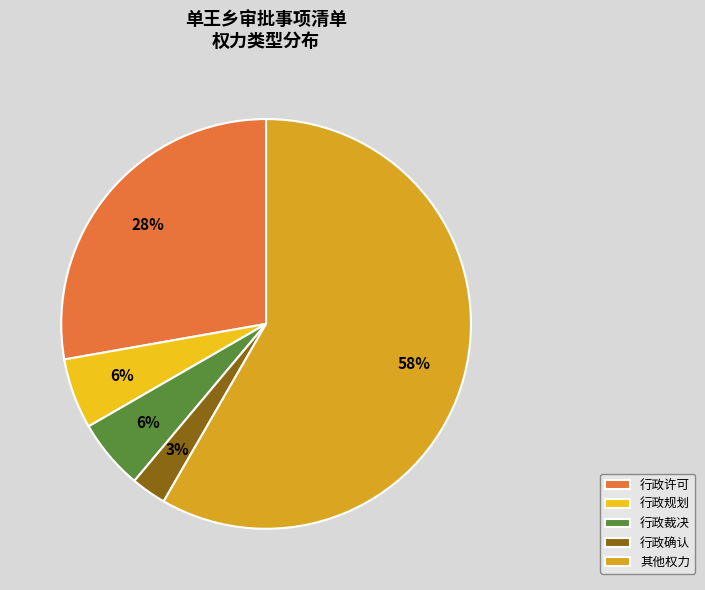

Is it true that 行政确认 is 3% of the pie?

True